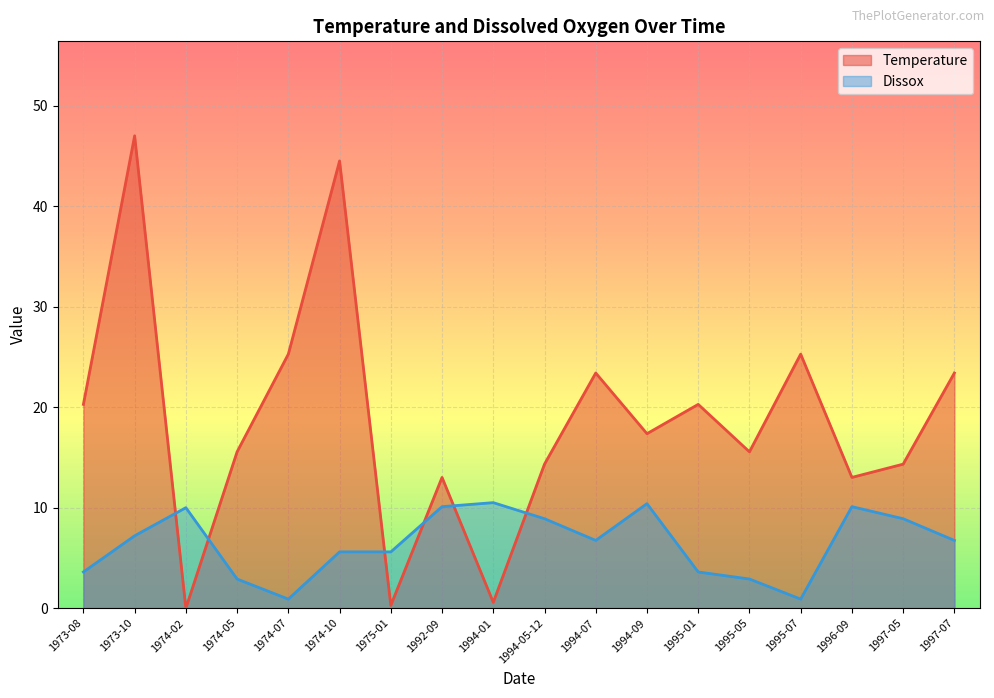

True or false: Dissox and Temperature cross at least once.

True